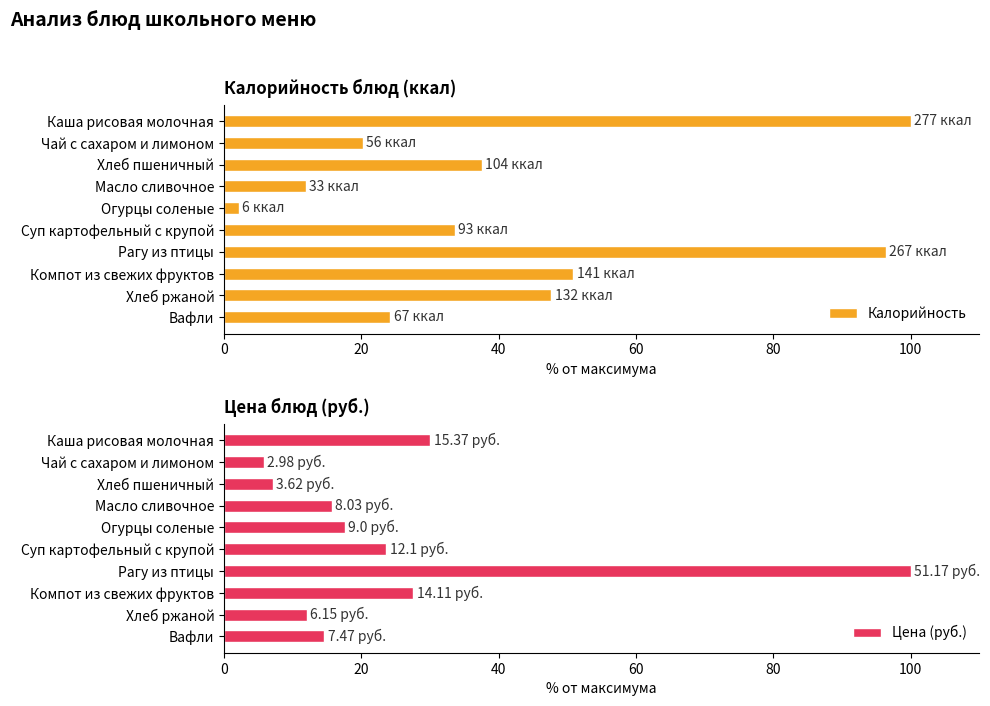

How many groups of bars are there?

10